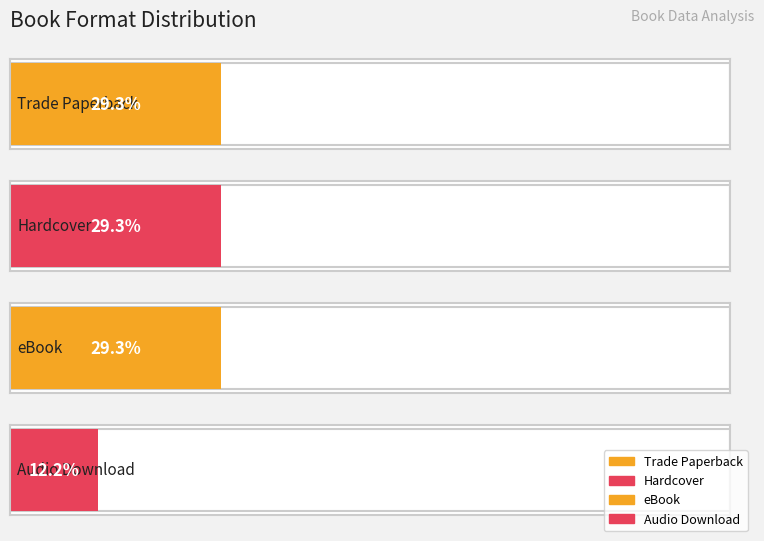

What is the label of the 2nd bar from the right?

eBook